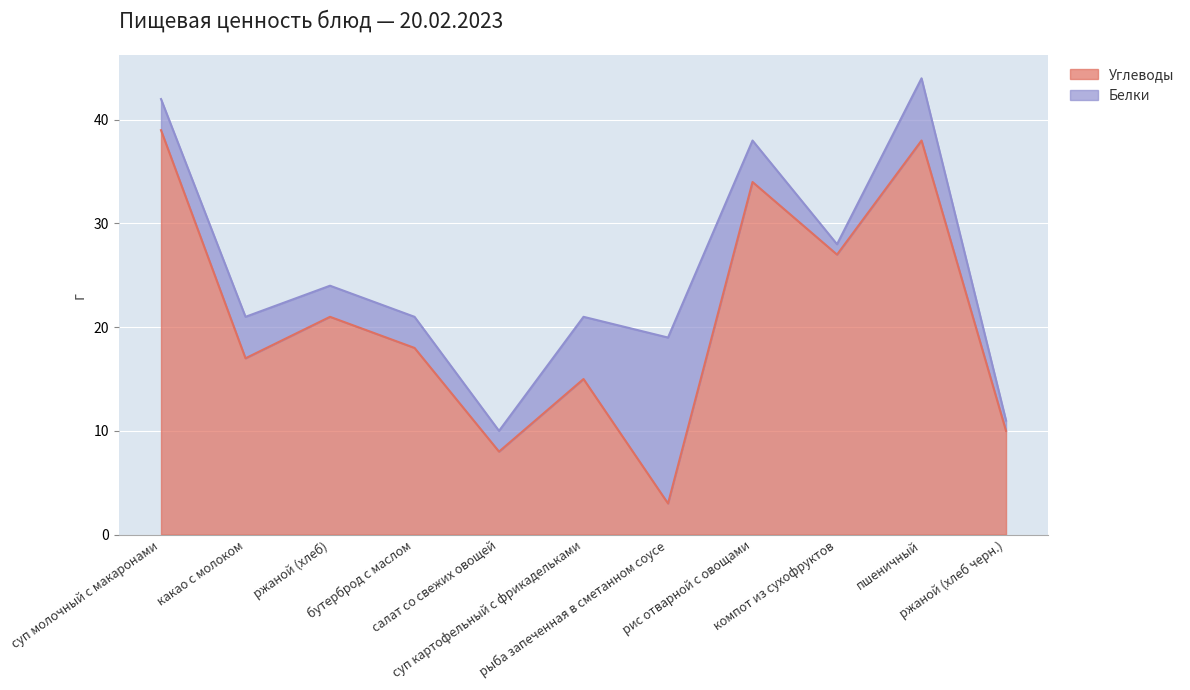

What is the value of the 6th point from the left?

15